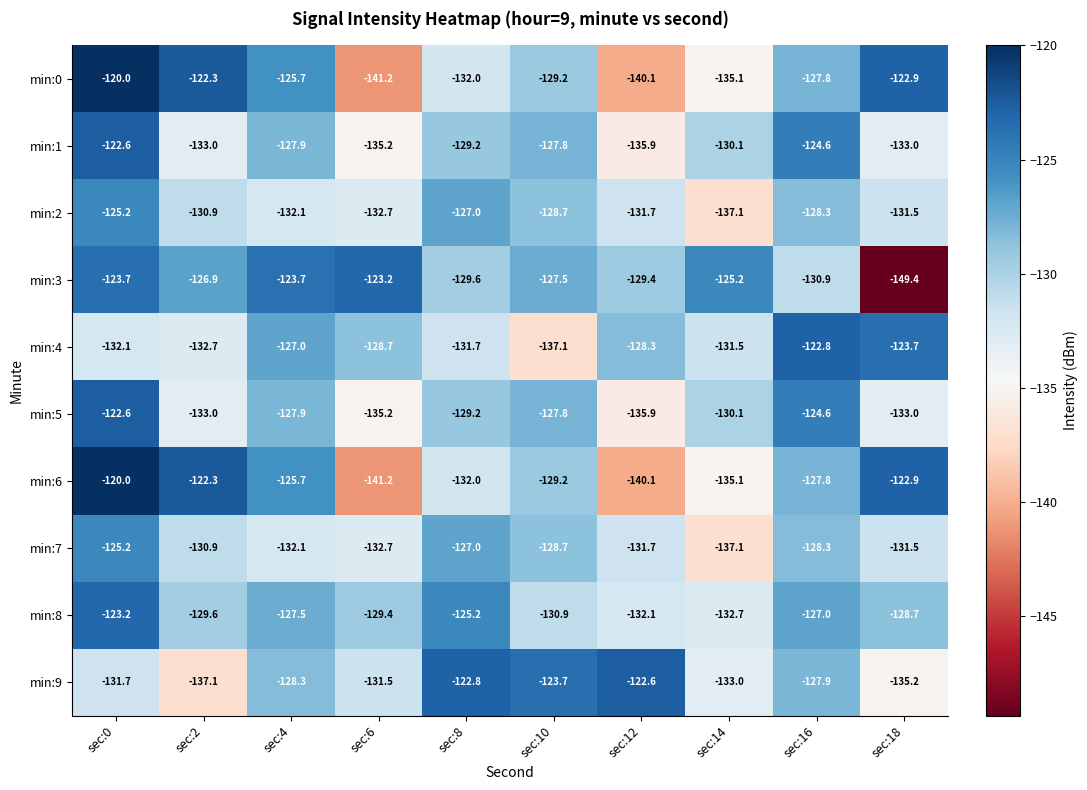

What is the total value across all series at sec:16?

-1270.0